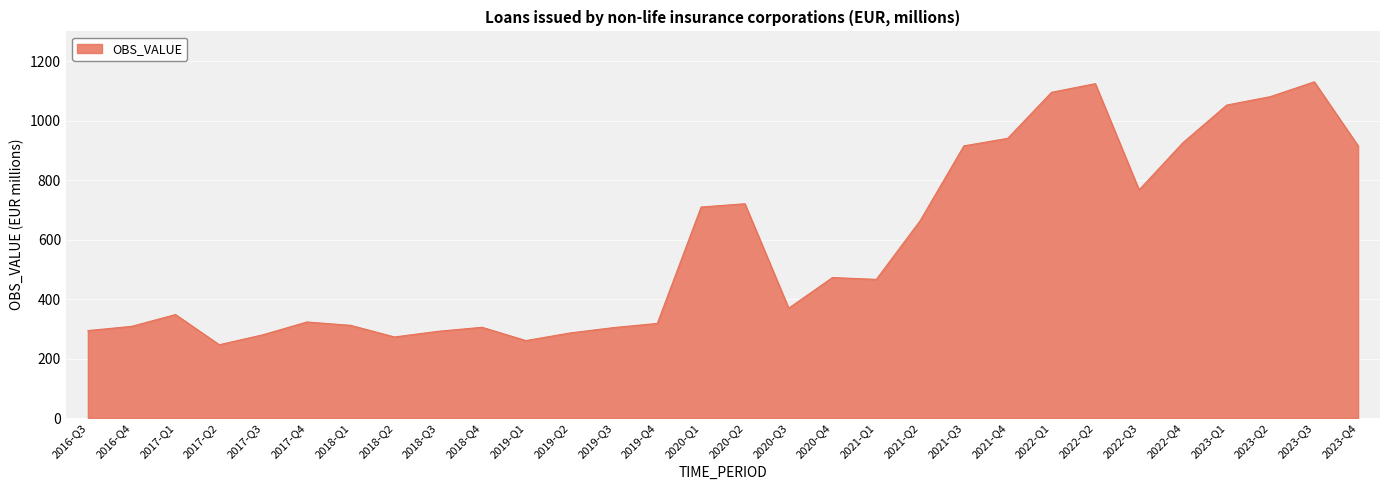

What is the minimum value shown in the chart?

246.6